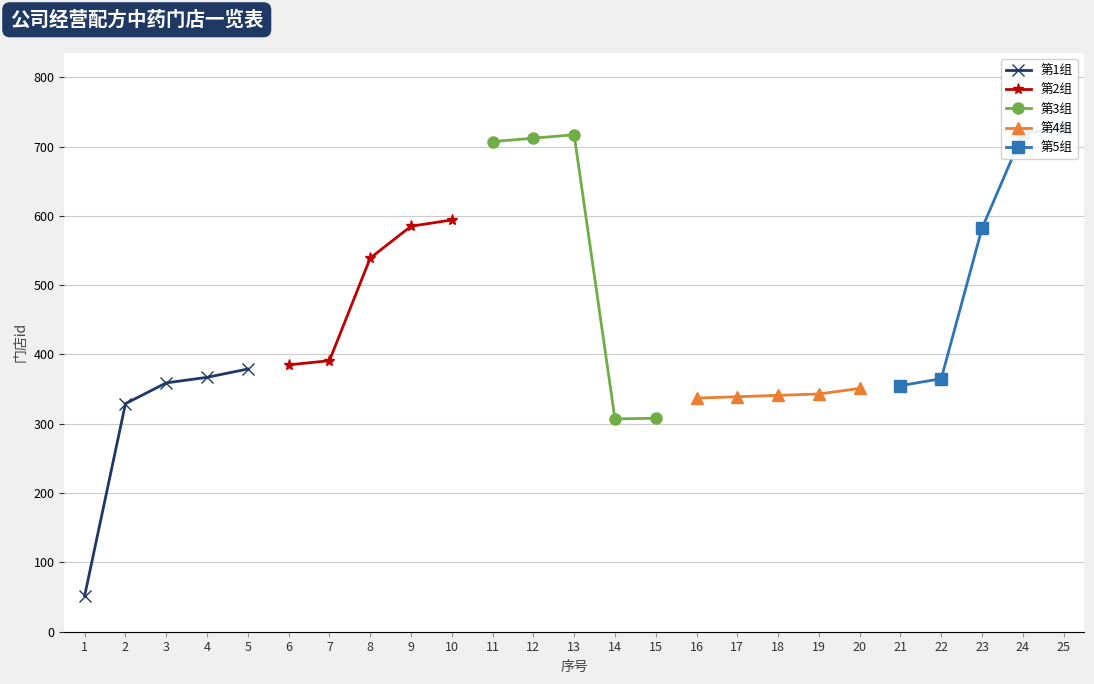

What is the sum of the 第4组 values at 16 and 20?

688